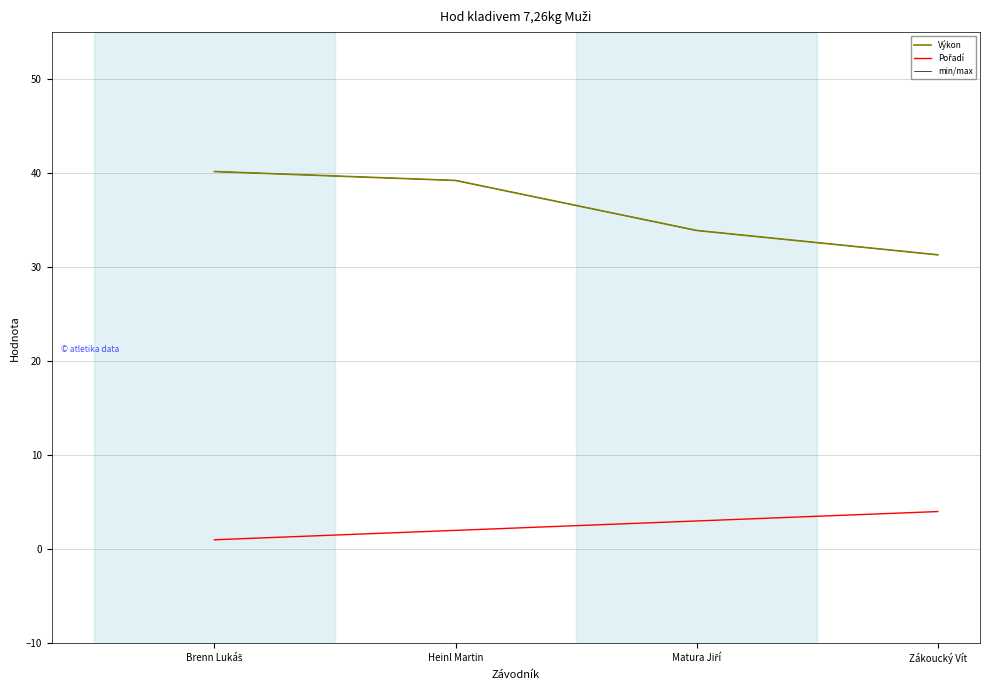

Does the chart display data point markers on the line(s)?

No